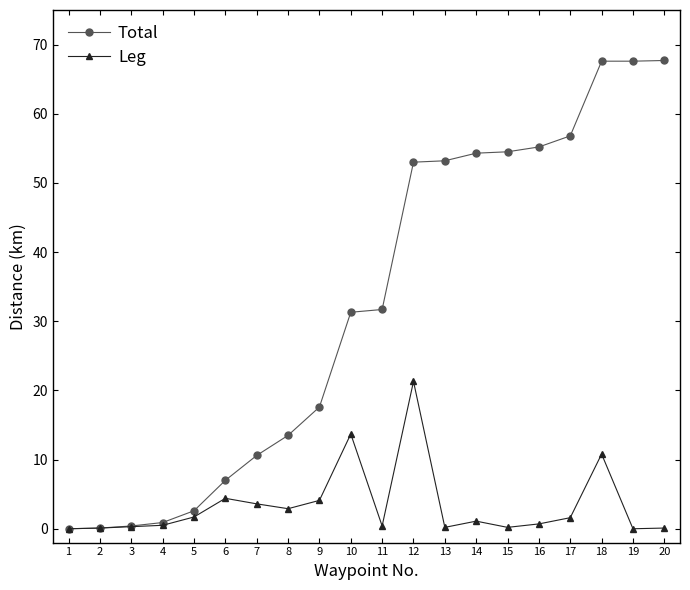

True or false: Leg has a value of -8.6 at 1.

False